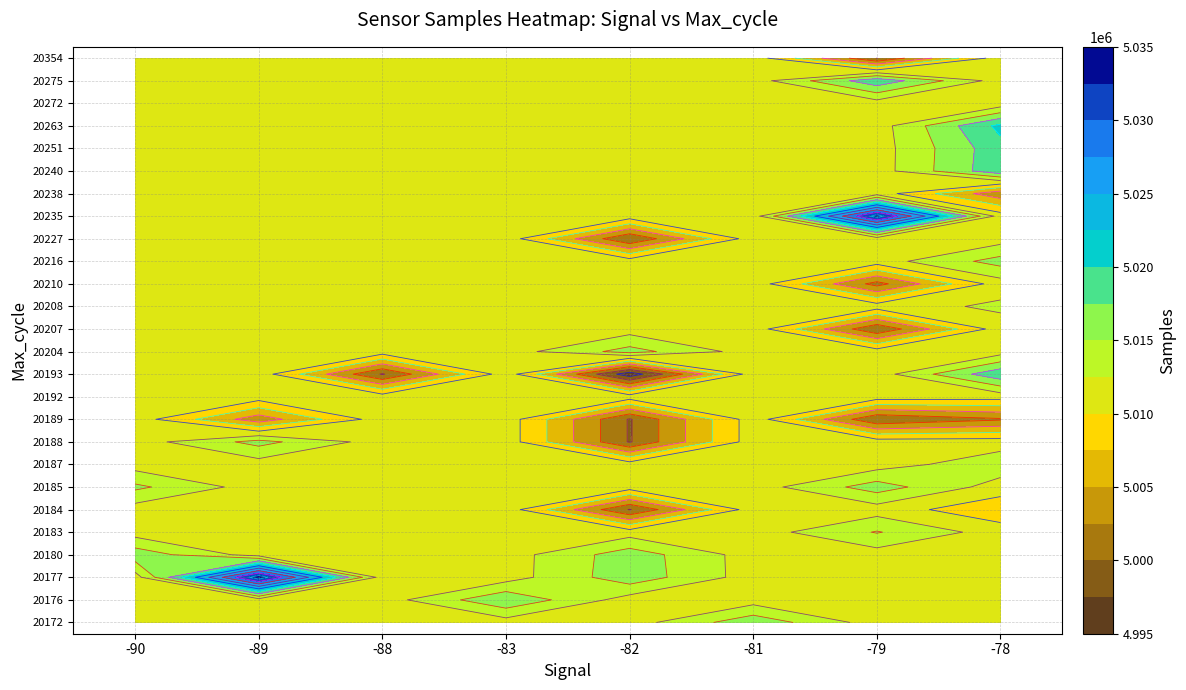

Which has a higher value, -81 or -82?

-81